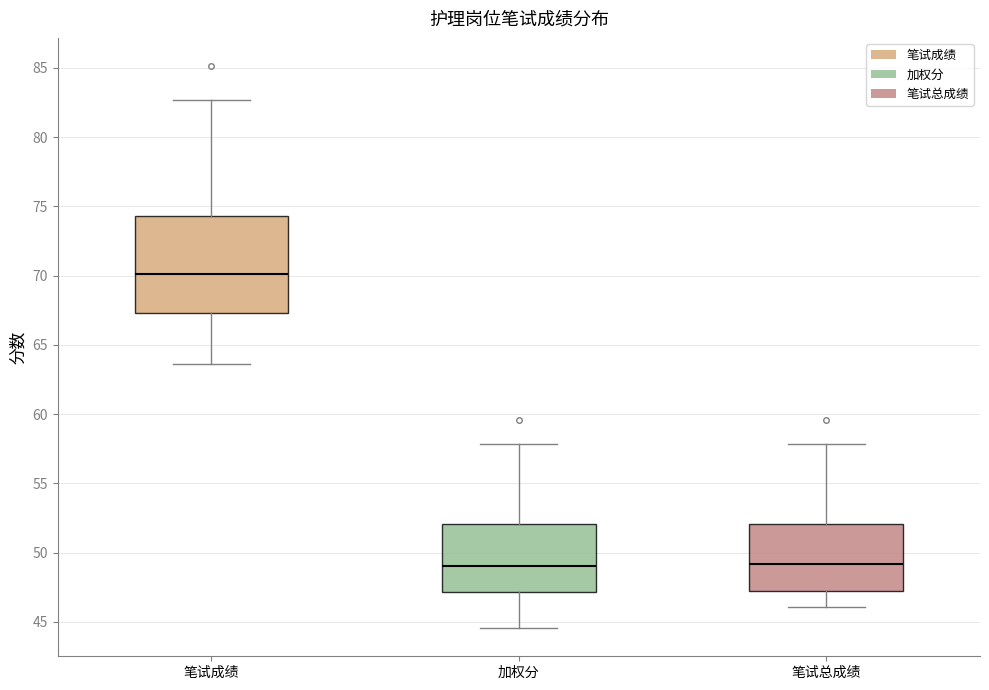

Reading left to right, read every box against the y-axis: the position of its median line, the range the box covers, and the ends of its whiskers. The values are not printed on the chart, so give them approximately, as read against the axis.

笔试成绩: median 70.0, box 67.5 to 74.5, whiskers 63.5 to 82.5
加权分: median 49.0, box 47.0 to 52.0, whiskers 44.5 to 58.0
笔试总成绩: median 49.0, box 47.0 to 52.0, whiskers 46.0 to 58.0